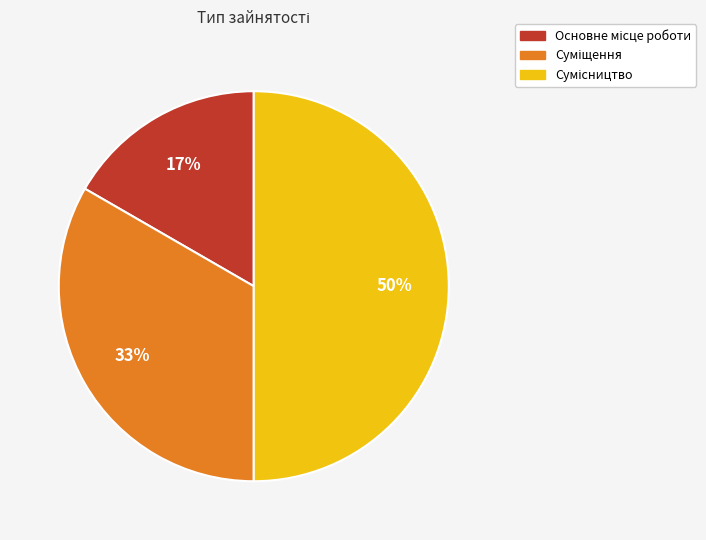

To the nearest percent, what is the average slice percentage?

33%